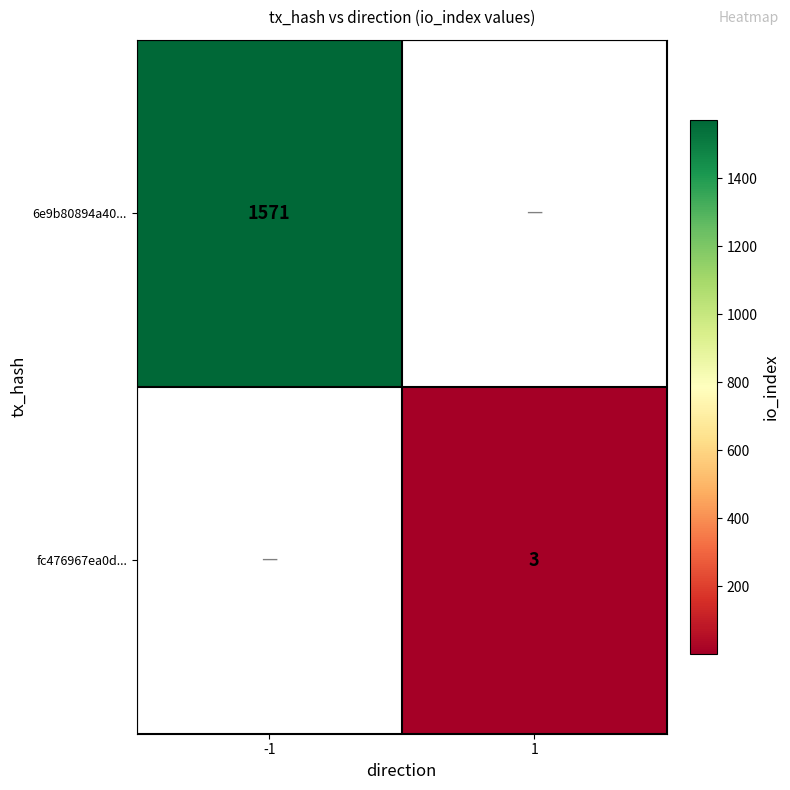

Is it true that fc476967ea0d... equals 3 at 1?

True